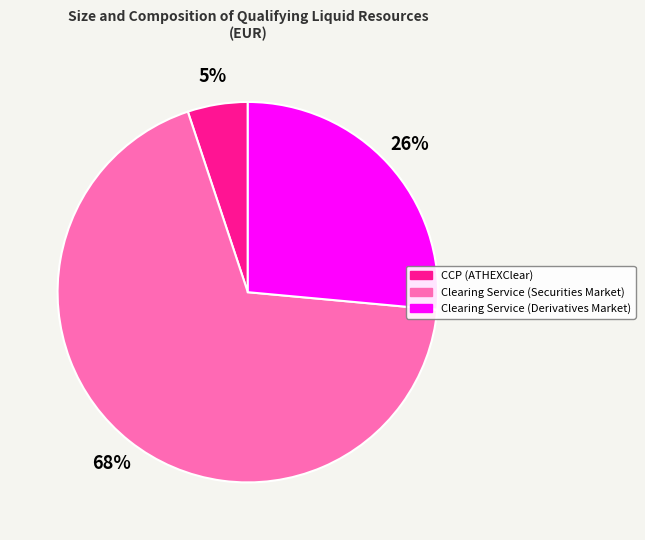

Which slice is the smallest?

CCP (ATHEXClear)